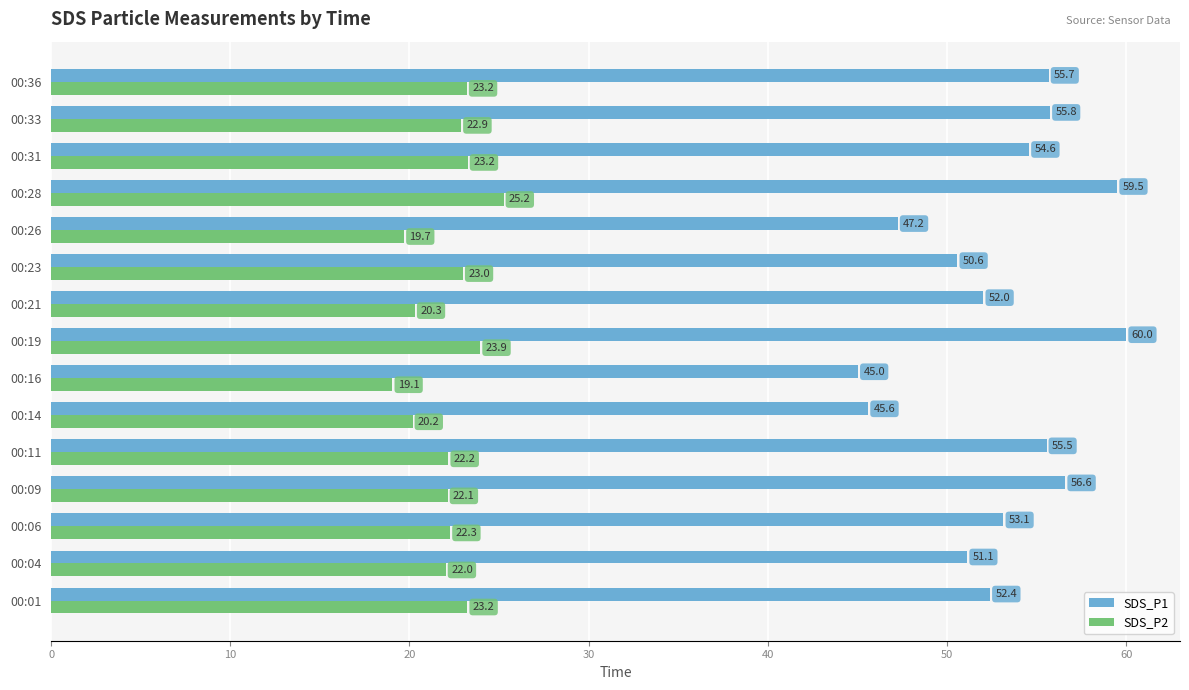

Rank the series at 00:23 from lowest to highest value.

SDS_P2, SDS_P1